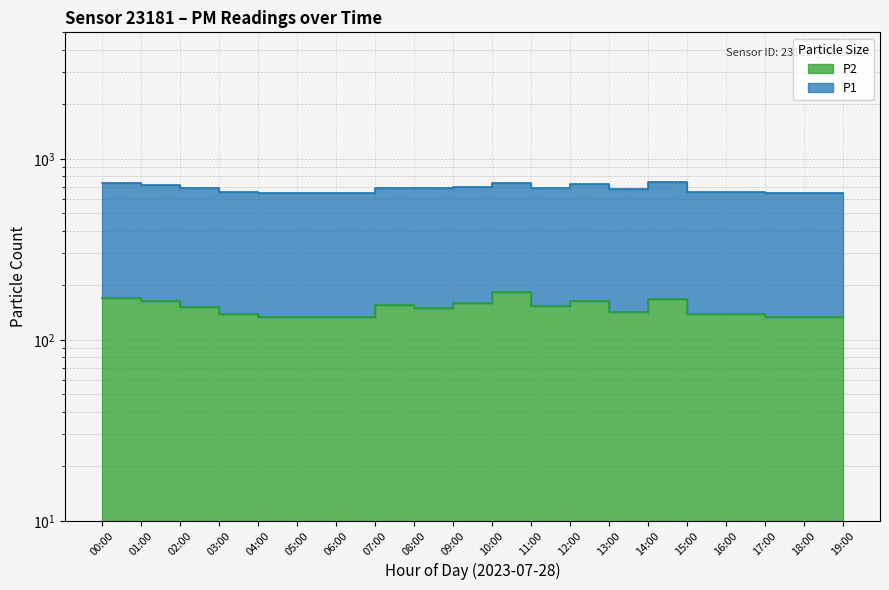

What is the maximum value for P1?

740.3